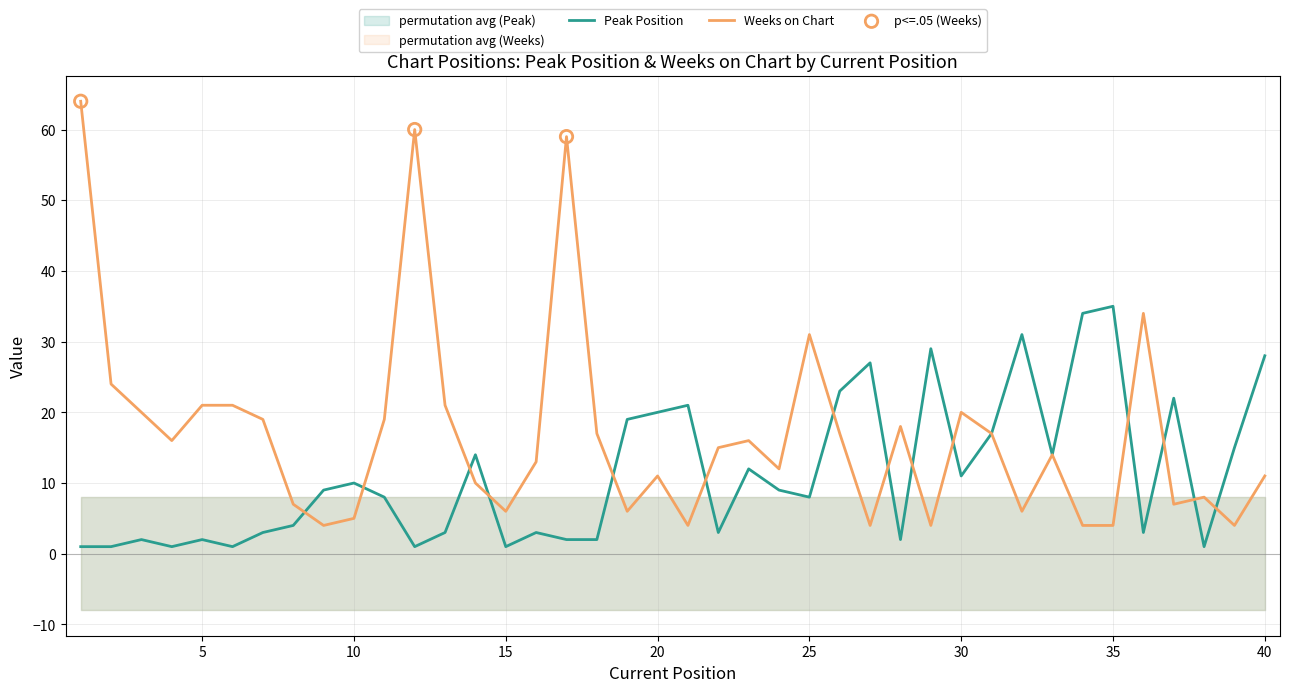

What is the total value across all series at 37?

29